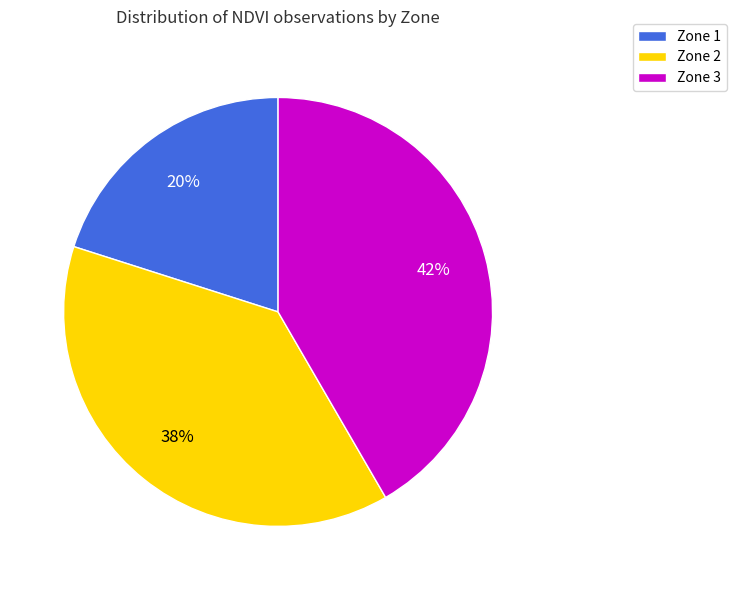

Is there any slice that represents more than half of the pie?

No